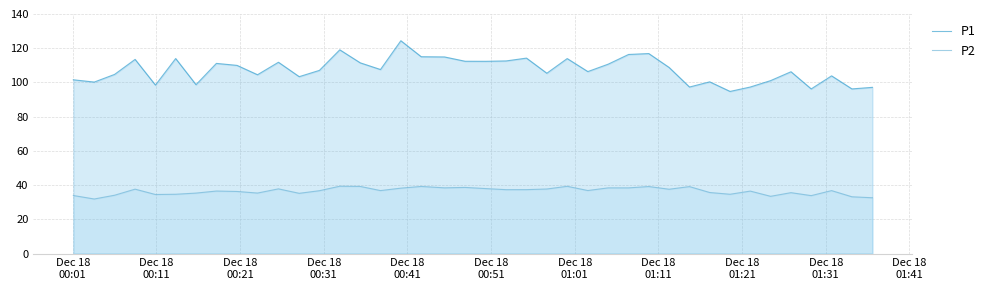

True or false: P2 and P1 cross at least once.

False